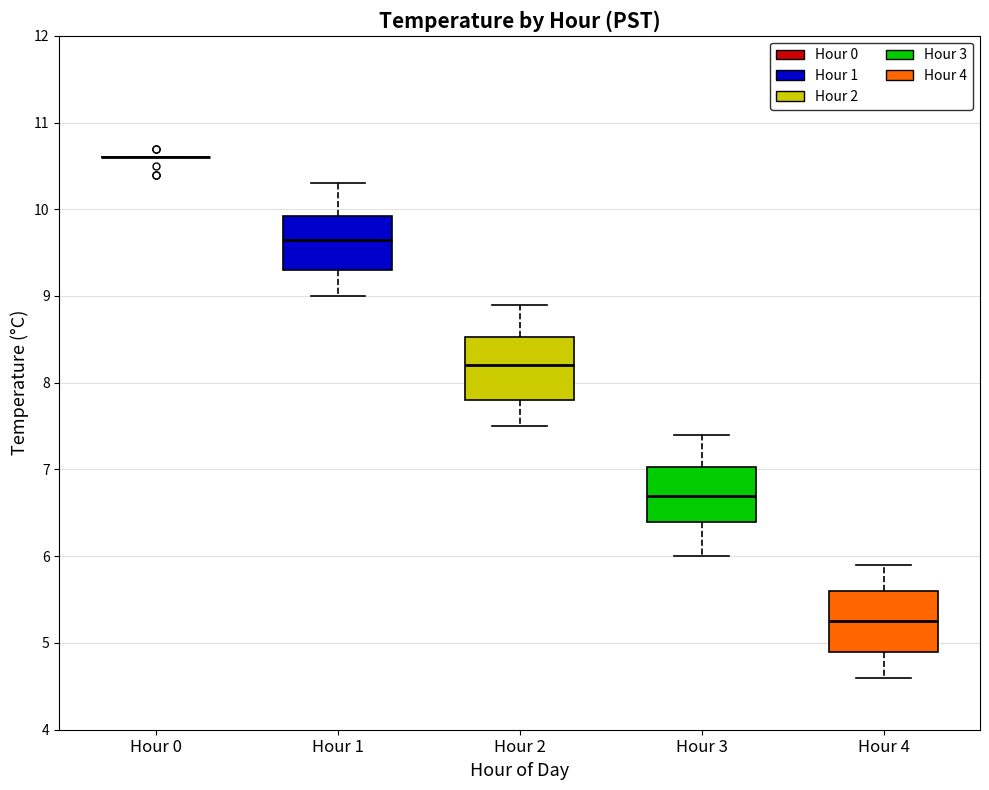

Reading left to right, read every box against the y-axis: the position of its median line, the range the box covers, and the ends of its whiskers. The values are not printed on the chart, so give them approximately, as read against the axis.

Hour 0: box collapsed to a line at 10.6, whiskers 10.6 to 10.6
Hour 1: median 9.7, box 9.3 to 9.9, whiskers 9.0 to 10.3
Hour 2: median 8.2, box 7.8 to 8.5, whiskers 7.5 to 8.9
Hour 3: median 6.7, box 6.4 to 7.0, whiskers 6.0 to 7.4
Hour 4: median 5.3, box 4.9 to 5.6, whiskers 4.6 to 5.9